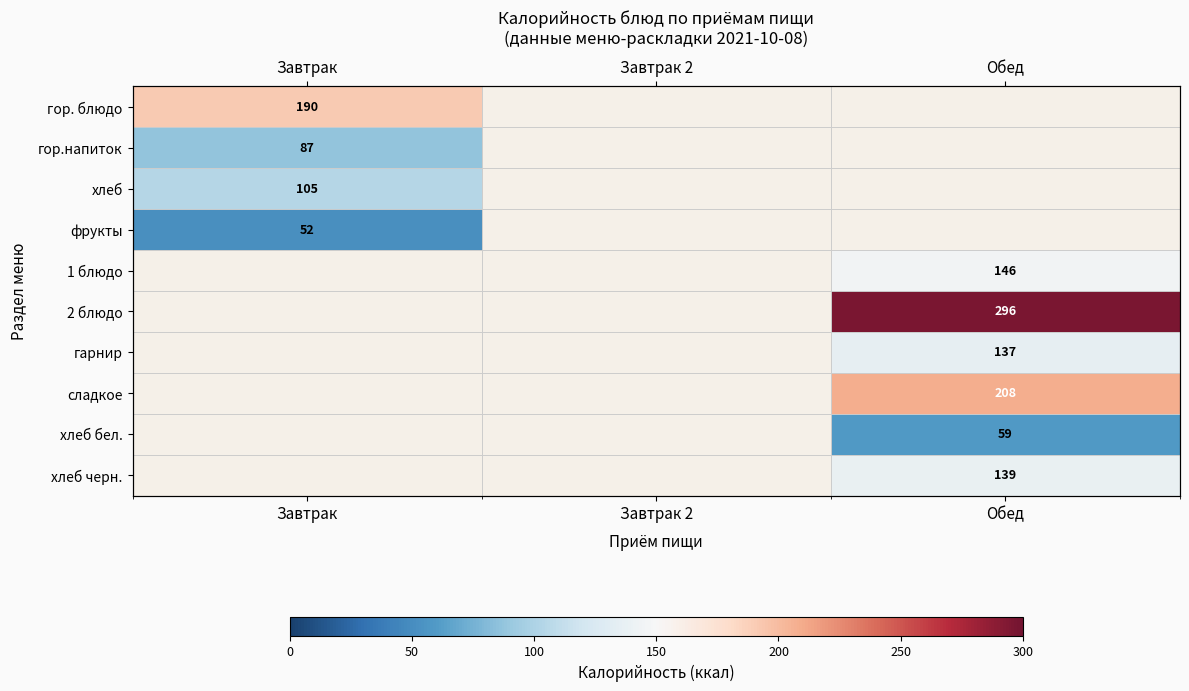

Is the value of хлеб at Завтрак 2 greater than the value of гор. блюдо at Завтрак?

No